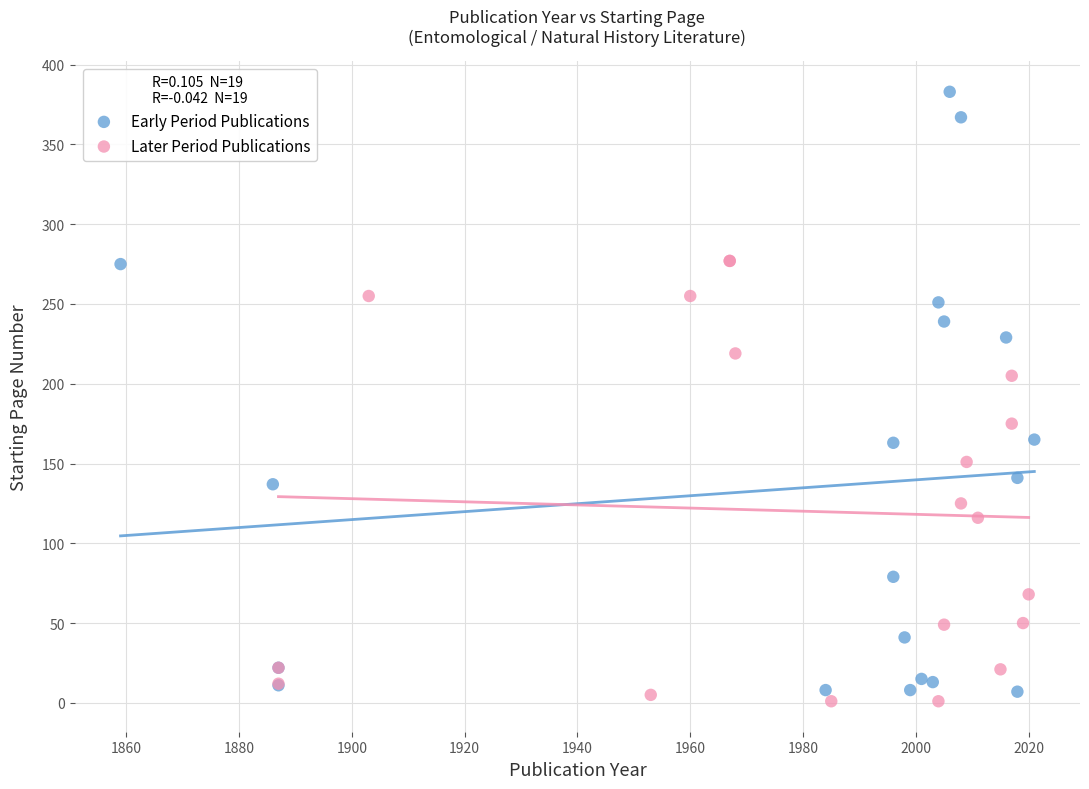

Which series reaches the minimum Y coordinate?

Later Period Publications